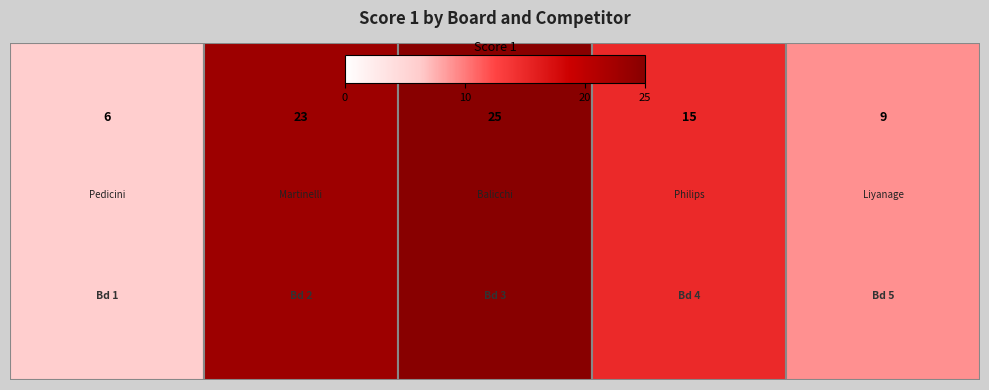

What is the greatest value displayed?

25